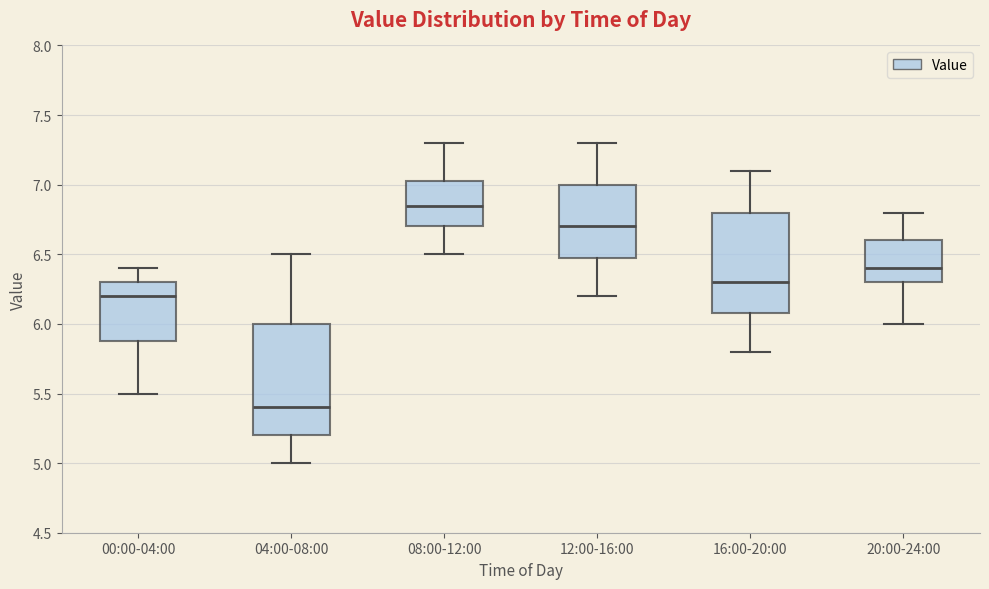

Comparing the boxes themselves (not the whiskers), which one is the tallest?

04:00-08:00